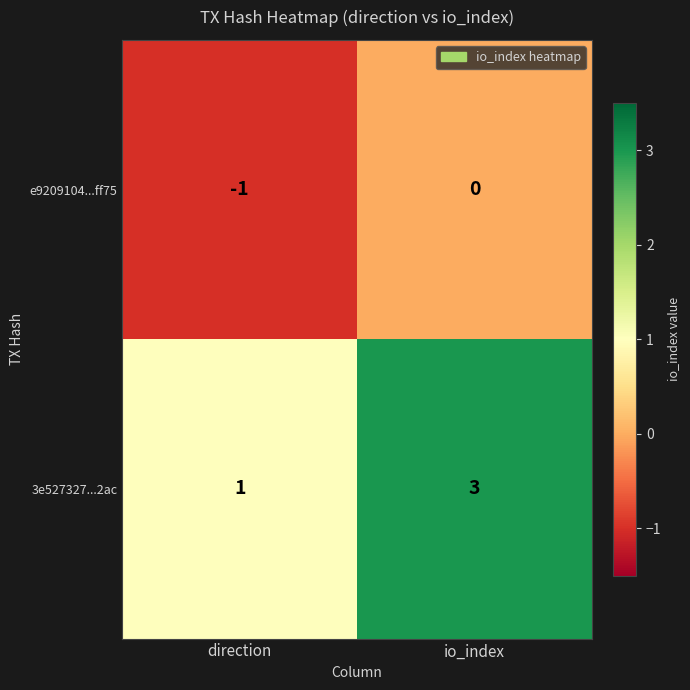

What is the spread (max minus min) of values at io_index?

3